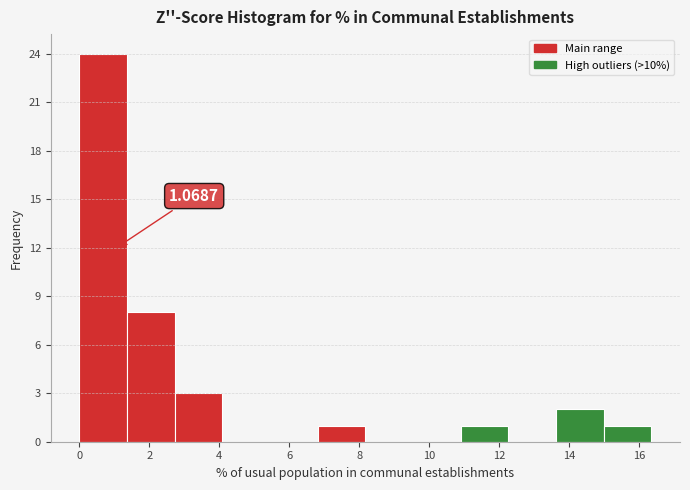

Over which range of the x-axis is the bar tallest?

0.0 to 1.4